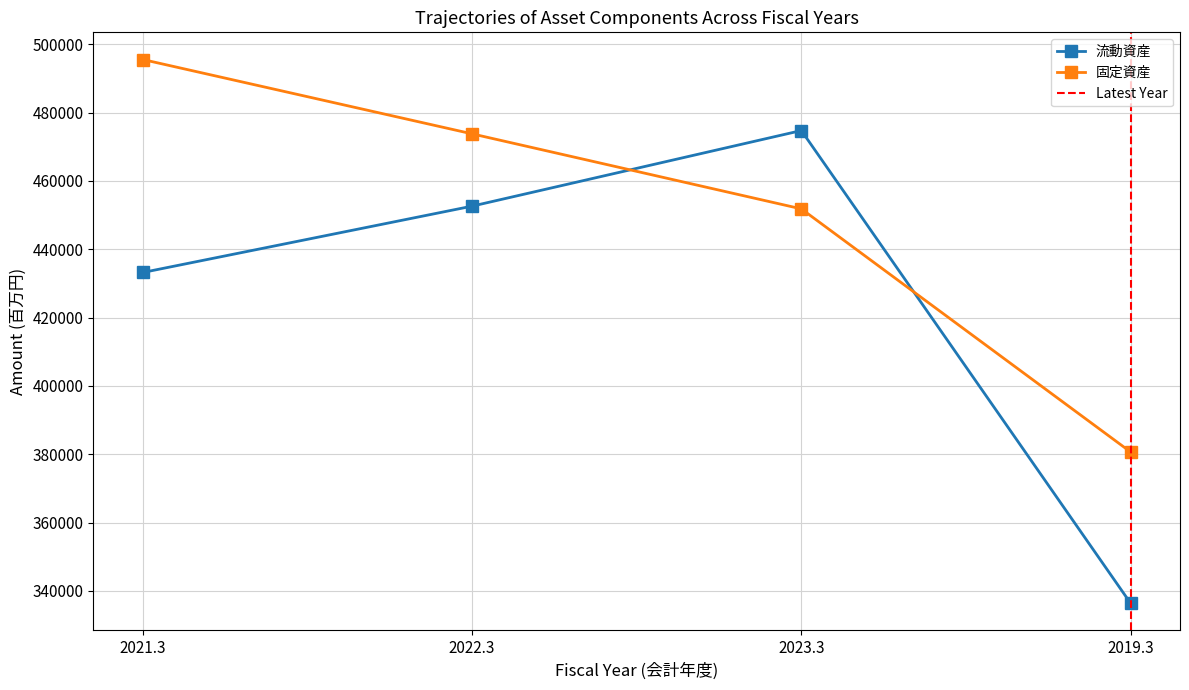

True or false: 固定資産 has more than 0 points higher than both neighbors.

False